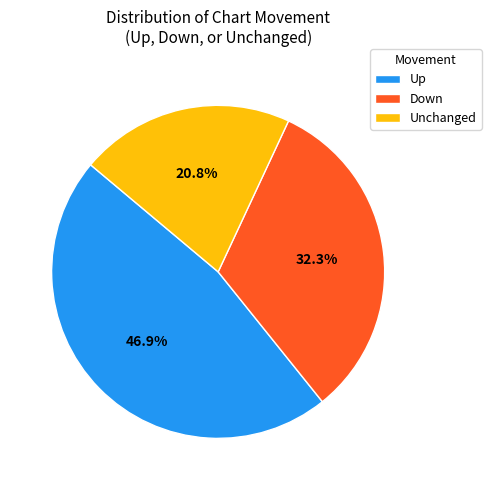

Which slice is the largest?

Up